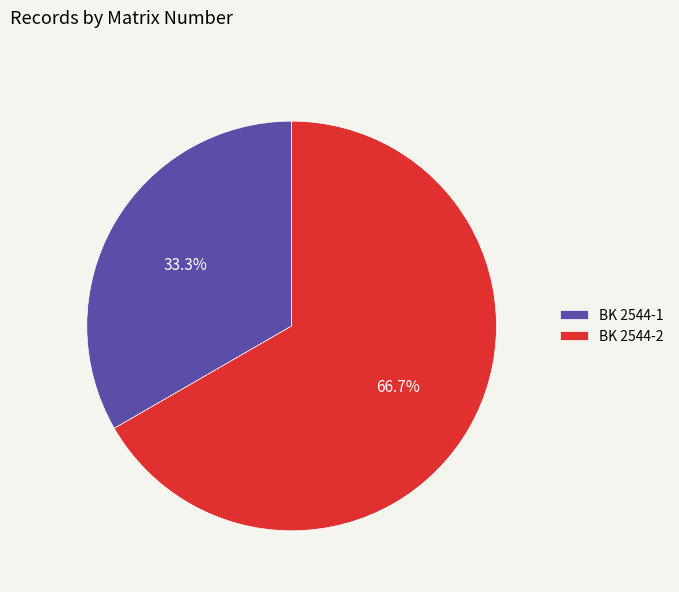

Between BK 2544-2 and BK 2544-1, which is larger?

BK 2544-2